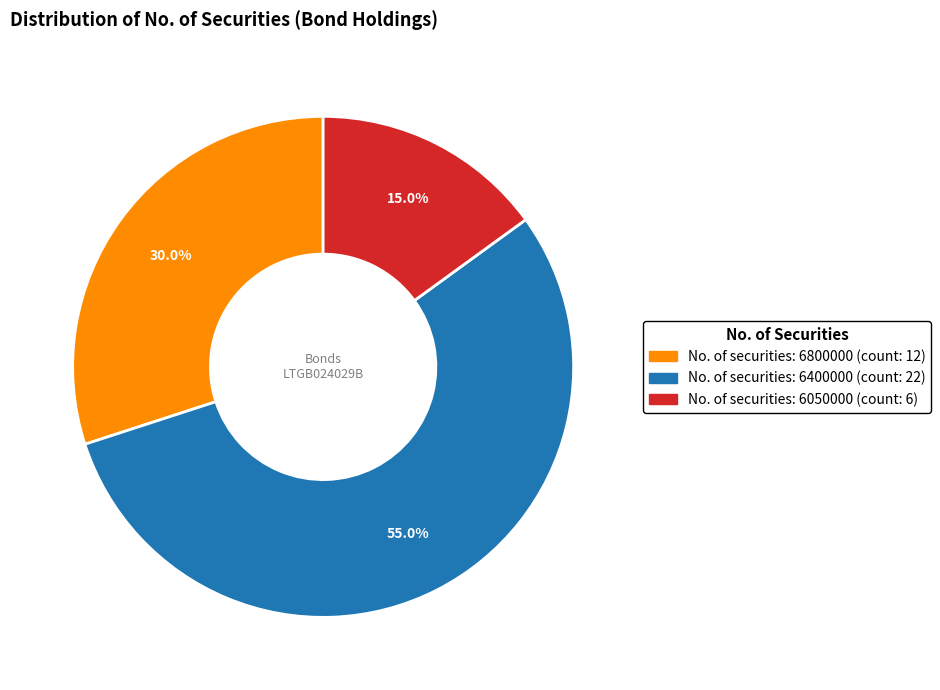

Does any single category account for the majority?

Yes